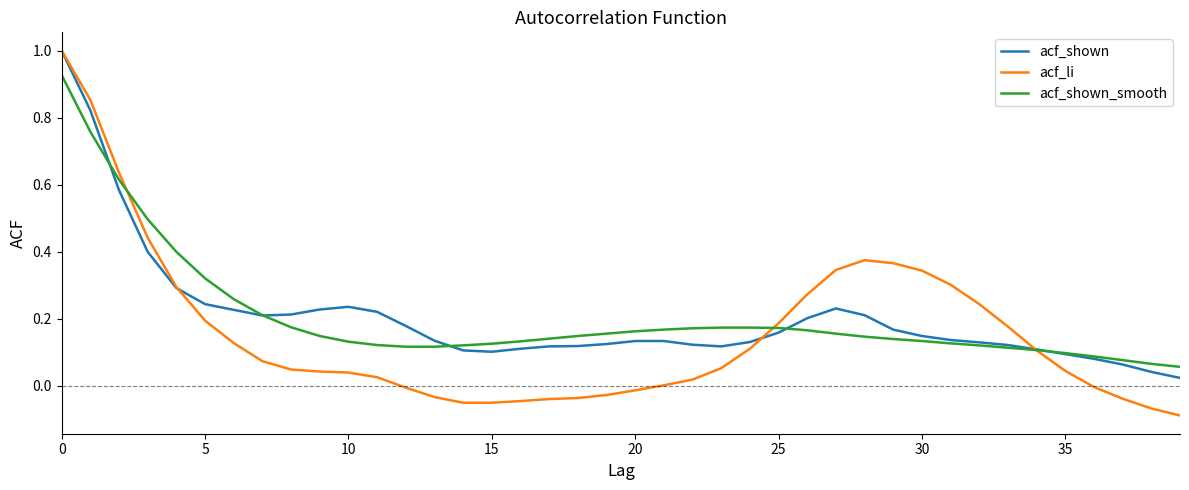

What is the maximum value shown in the chart?

1.0